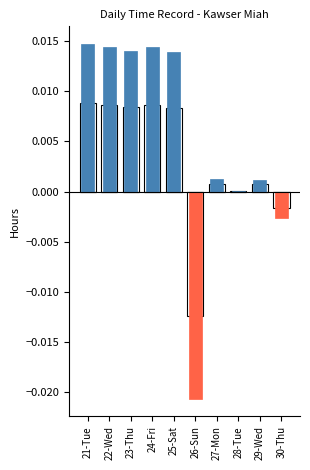

What position from the right is 24-Fri?

7